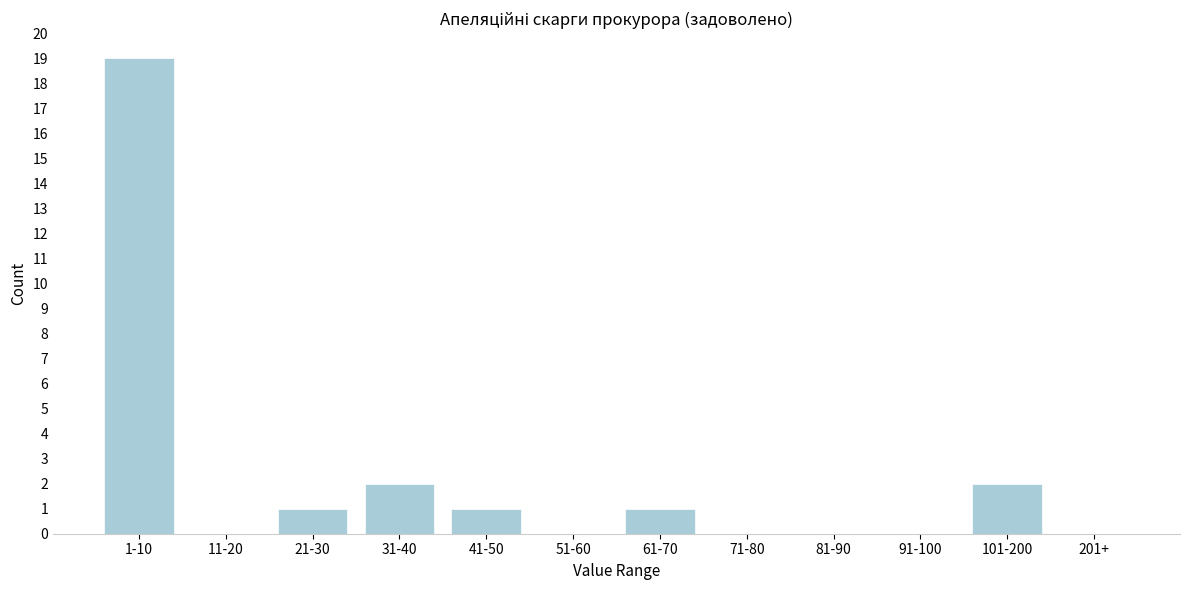

Reading left to right, list all the values displayed in this chart.

1-10=19	11-20=0	21-30=1	31-40=2	41-50=1	51-60=0	61-70=1	71-80=0	81-90=0	91-100=0	101-200=2	201+=0